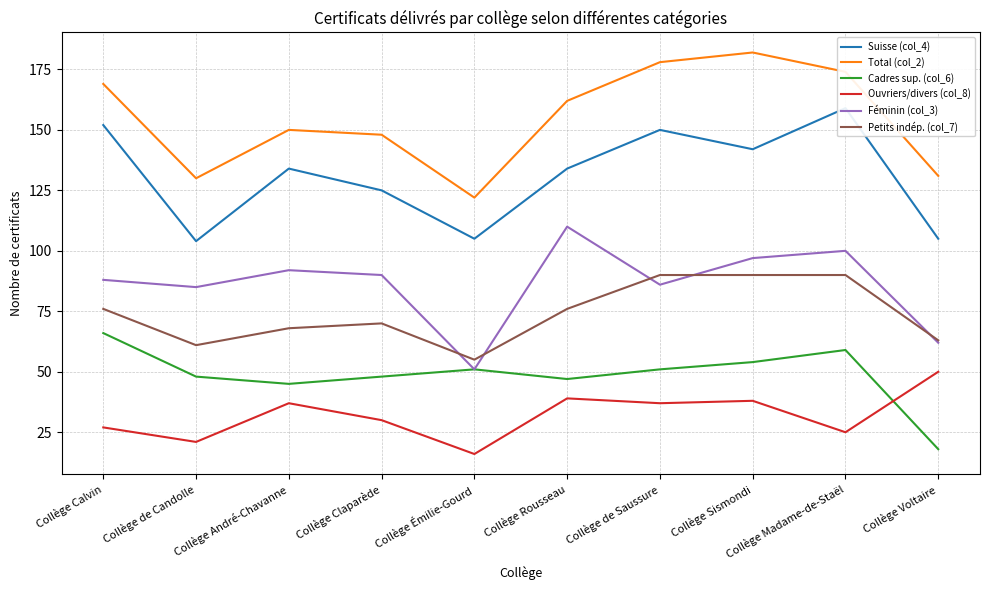

At Collège Claparède, list the series in order from smallest to largest.

Ouvriers/divers (col_8), Cadres sup. (col_6), Petits indép. (col_7), Féminin (col_3), Suisse (col_4), Total (col_2)